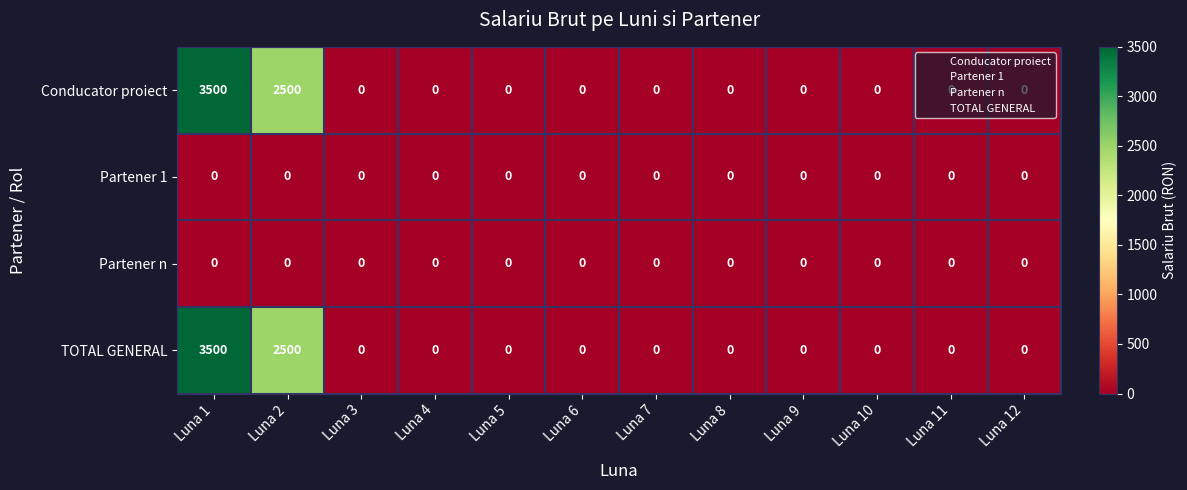

True or false: Partener n has a value of 0 at Luna 2.

True